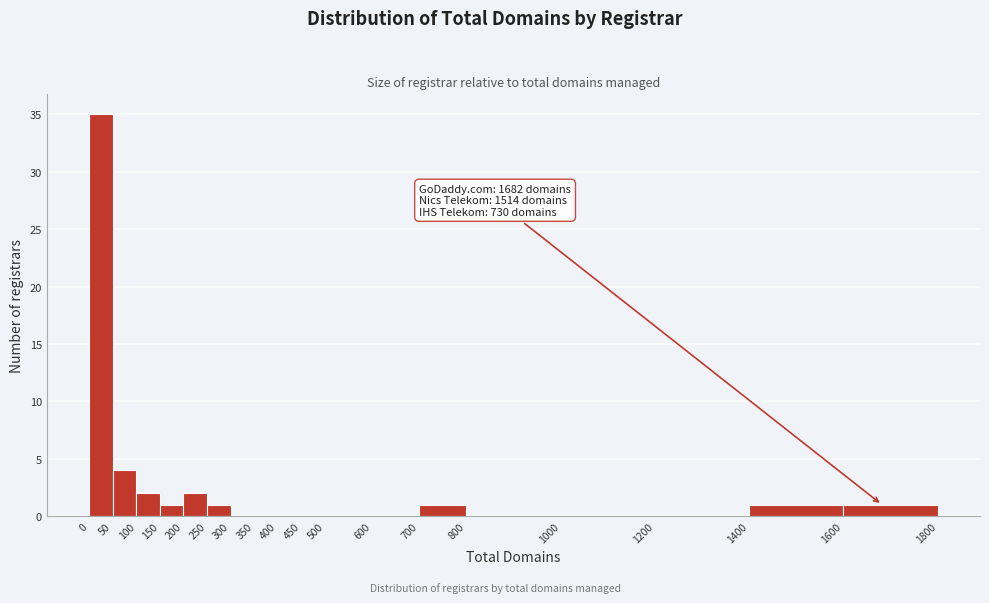

Over which range of the x-axis is the bar tallest?

0 to 50